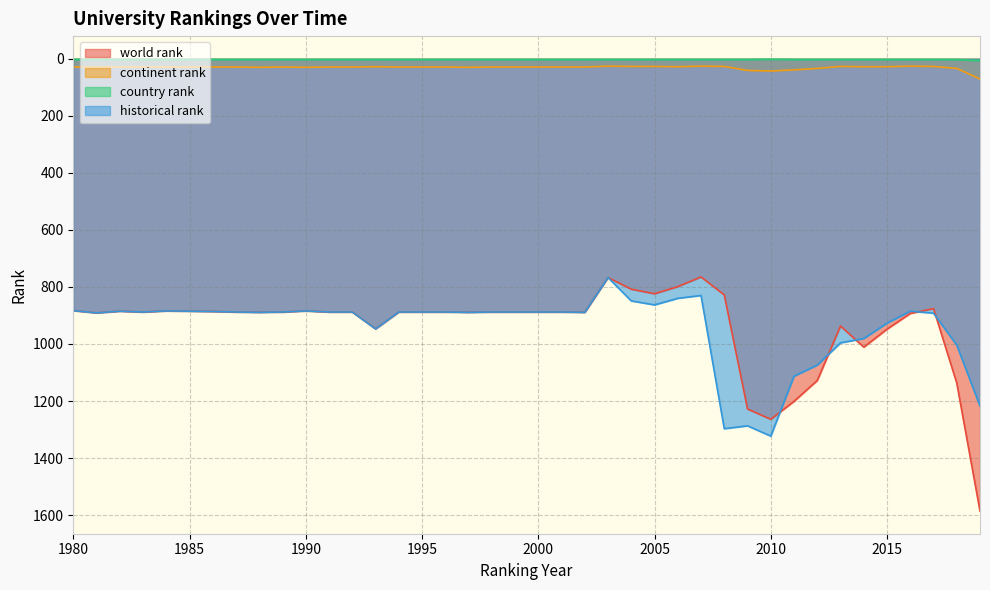

True or false: historical rank has more than 1 points higher than both neighbors.

True